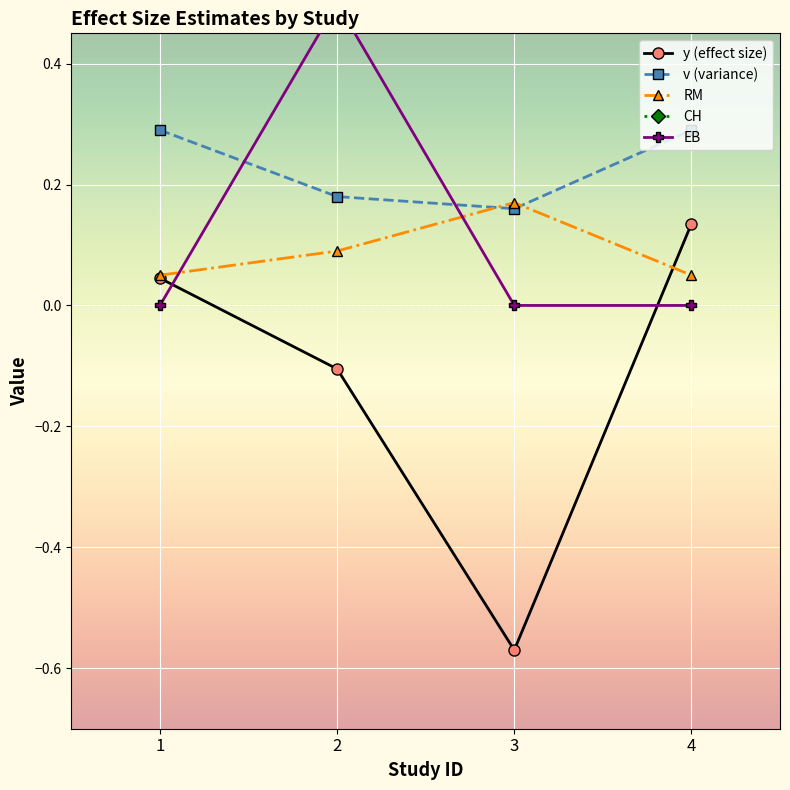

The v (variance) series shows 0.1 at 3. True or false?

False